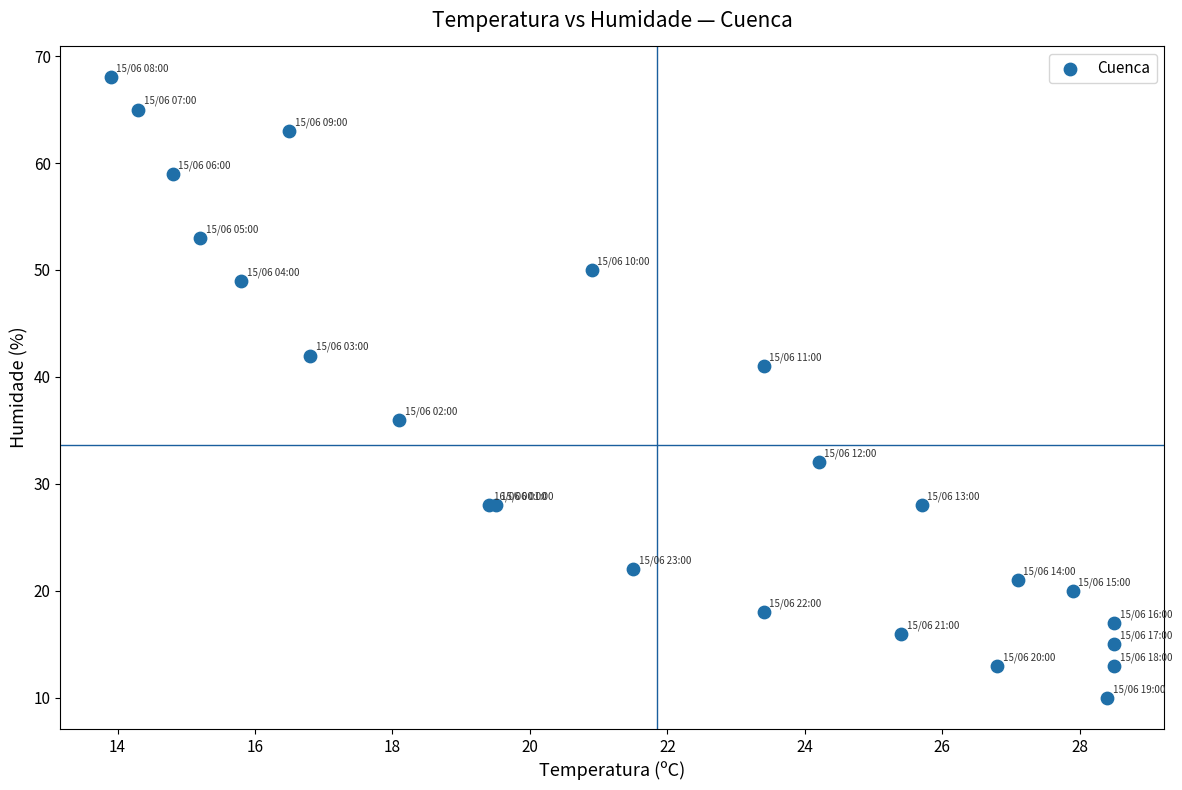

What Y value in the scatter plot is closest to 39?

41